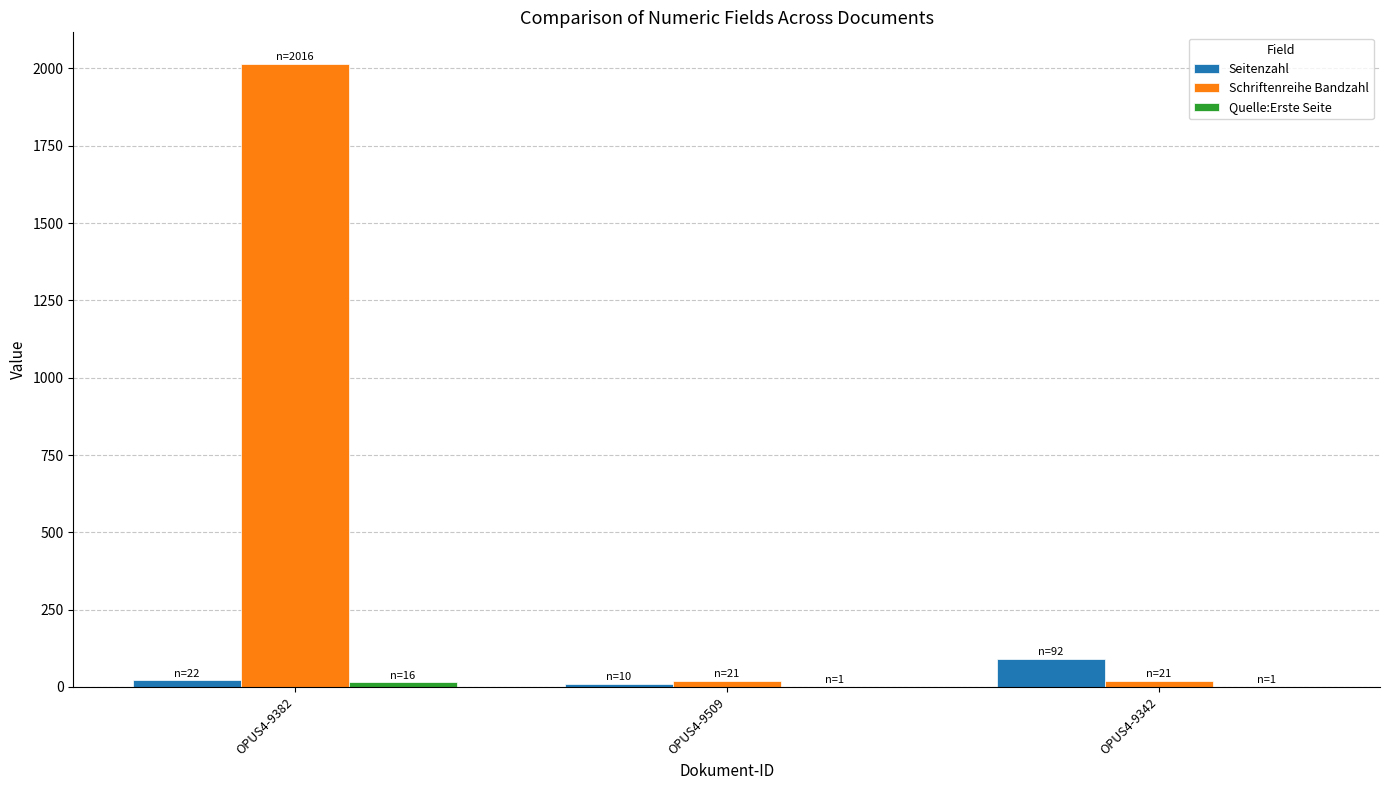

Is it true that Schriftenreihe Bandzahl equals 2016 at OPUS4-9382?

True